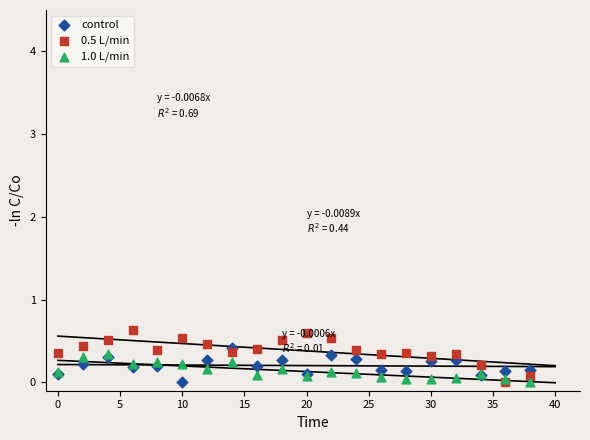

Which series has the widest spread of Y values?

0.5 L/min